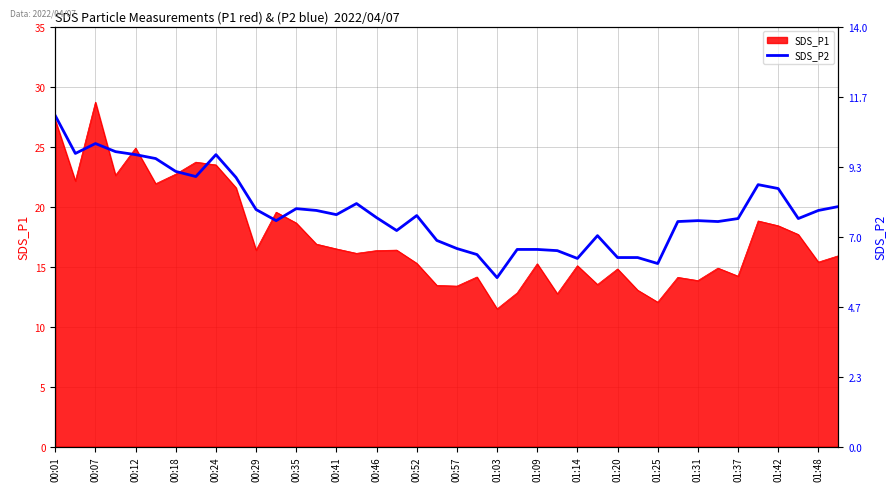

Reading left to right, extract all data points from this chart.

11.0	9.8	10.1	9.8	9.7	9.6	9.2	9.0	9.7	9.0	7.9	7.5	7.9	7.9	7.7	8.1	7.6	7.2	7.7	6.9	6.6	6.4	5.6	6.6	6.6	6.5	6.3	7.0	6.3	6.3	6.1	7.5	7.5	7.5	7.6	8.7	8.6	7.6	7.9	8.0